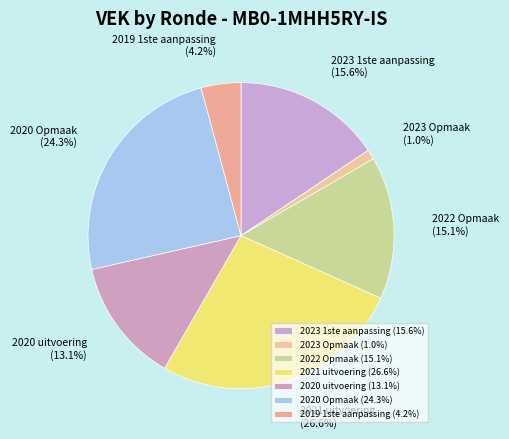

To the nearest percent, what is the difference between the largest and smallest slice percentages?

26%